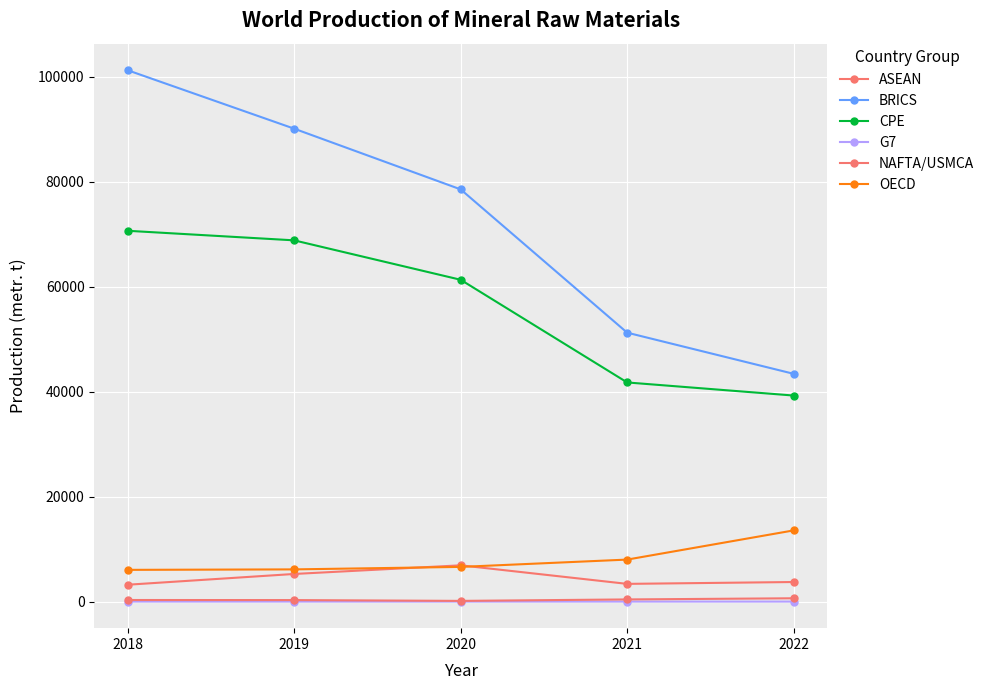

What is the difference between the second highest and minimum values in the ASEAN series?

2051